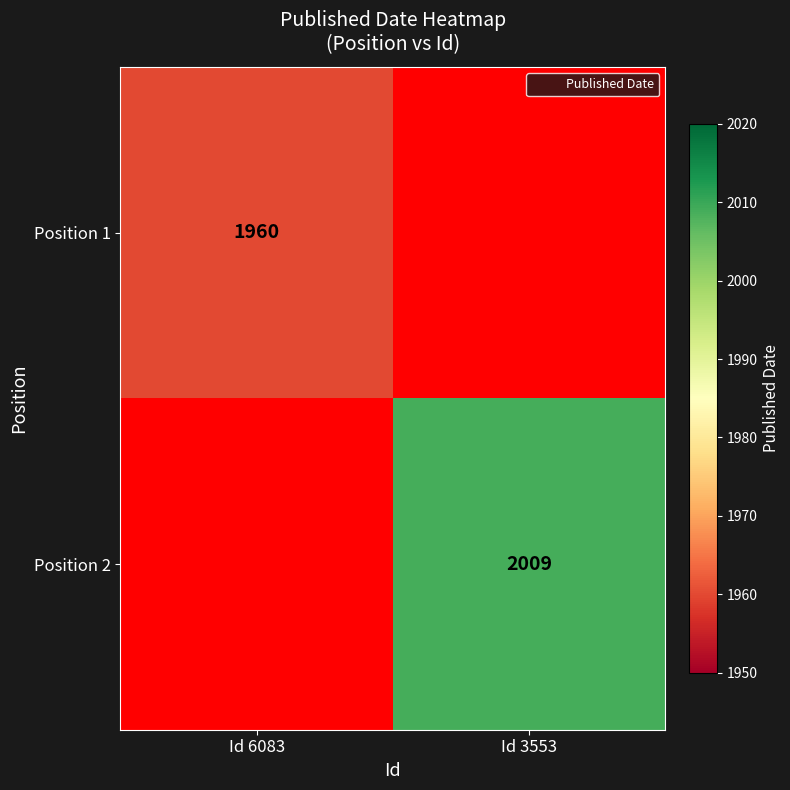

Is the value of Position 2 at Id 6083 greater than the value of Position 1 at Id 6083?

No